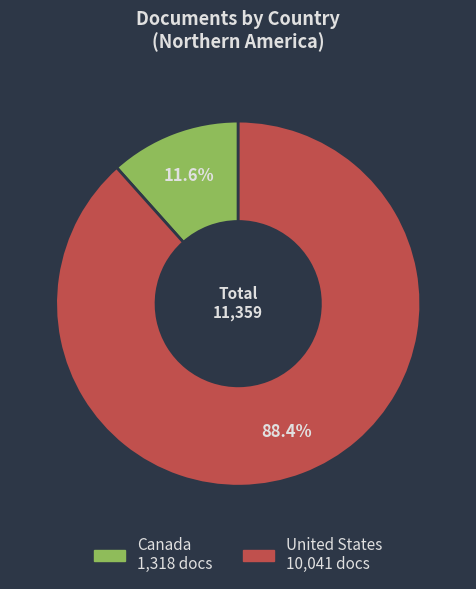

What is the ratio of the value at United States to the value at Canada?

7.6